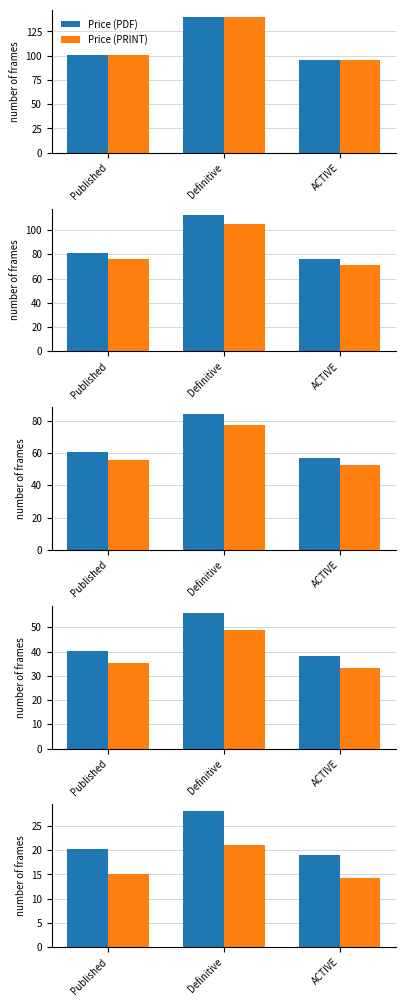

What are all the series names shown in the legend?

Price (PDF), Price (PRINT)